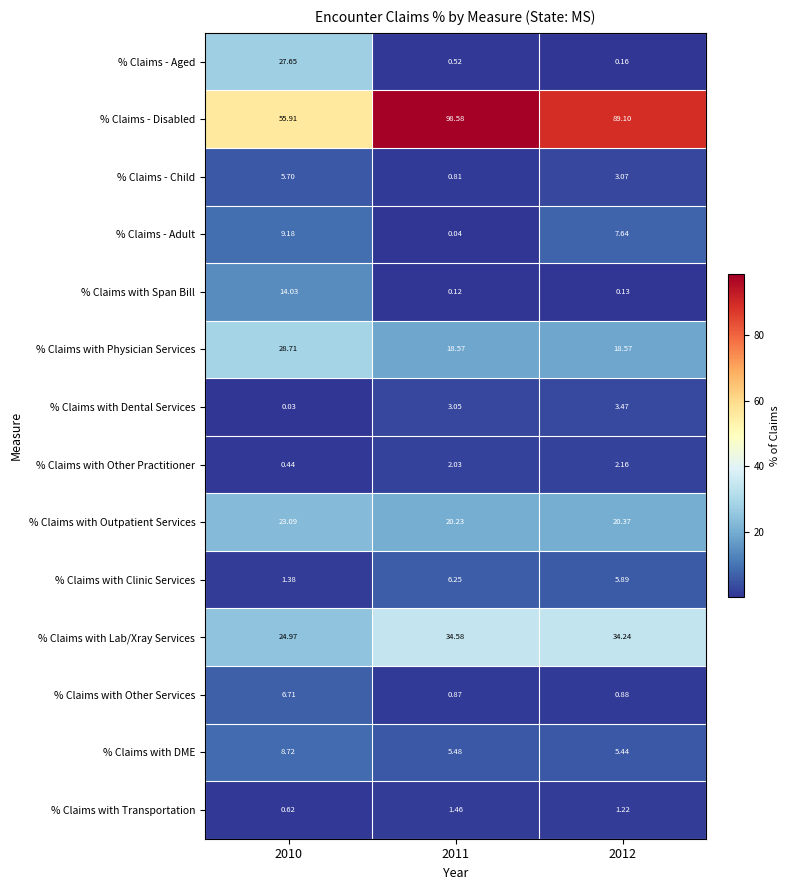

Rank the series by their maximum value, from highest to lowest.

% Claims - Disabled, % Claims with Lab/Xray Services, % Claims with Physician Services, % Claims - Aged, % Claims with Outpatient Services, % Claims with Span Bill, % Claims - Adult, % Claims with DME, % Claims with Other Services, % Claims with Clinic Services, % Claims - Child, % Claims with Dental Services, % Claims with Other Practitioner, % Claims with Transportation